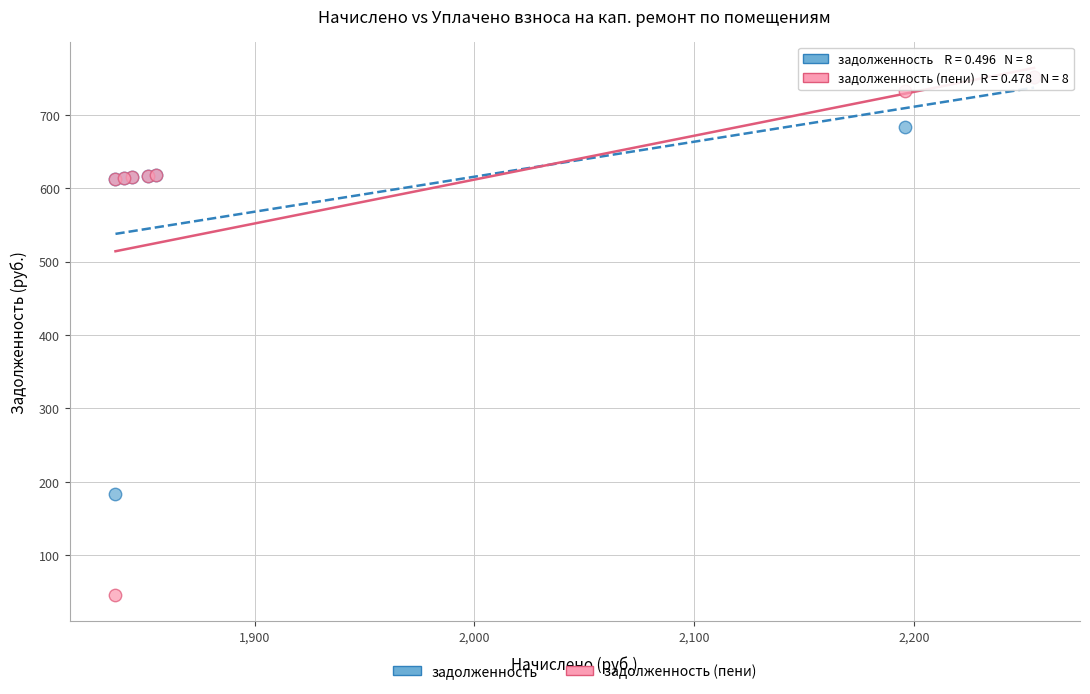

What are all the series names shown in the legend?

задолженность, задолженность (пени)